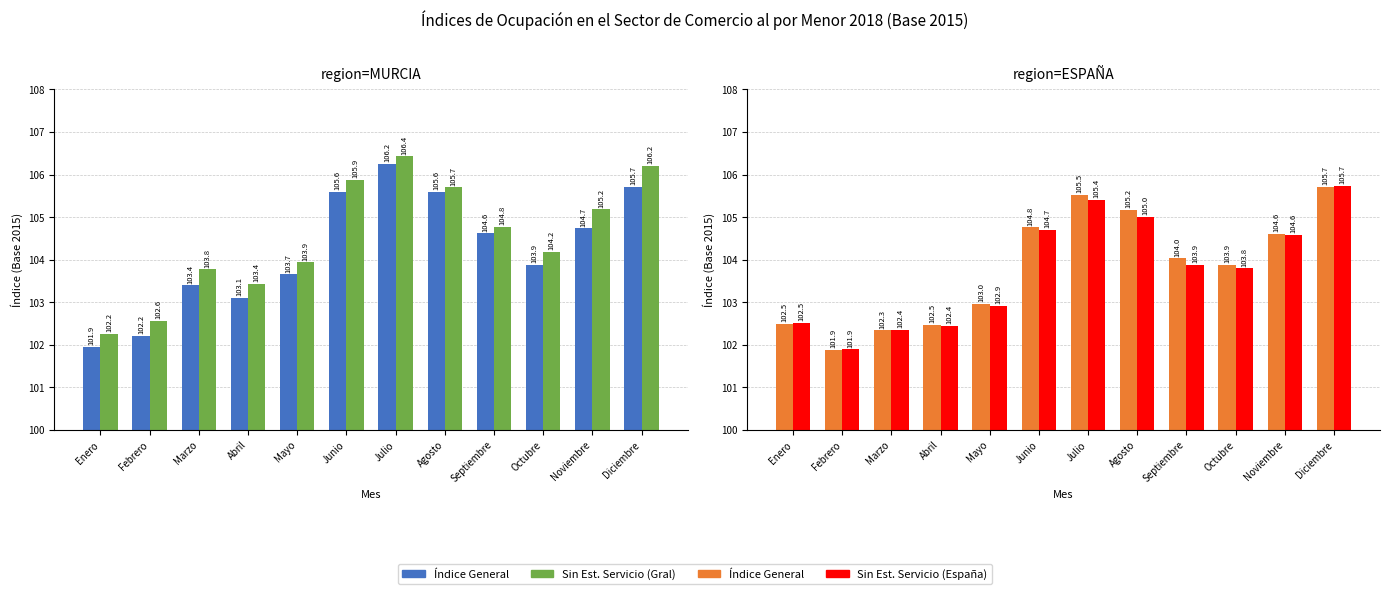

Where does the ESPAÑA Sin Est. Servicio series first go above 103?

Junio